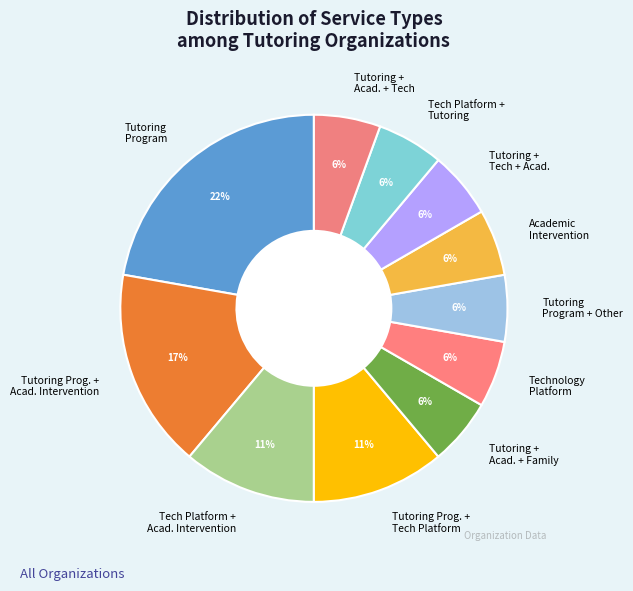

Which slice is the largest?

Tutoring Program